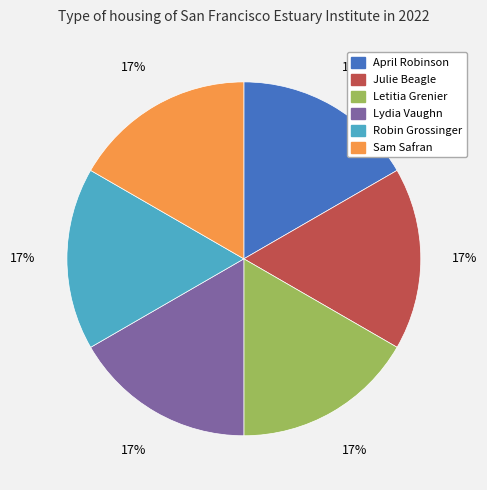

How many slices are in this pie chart?

6